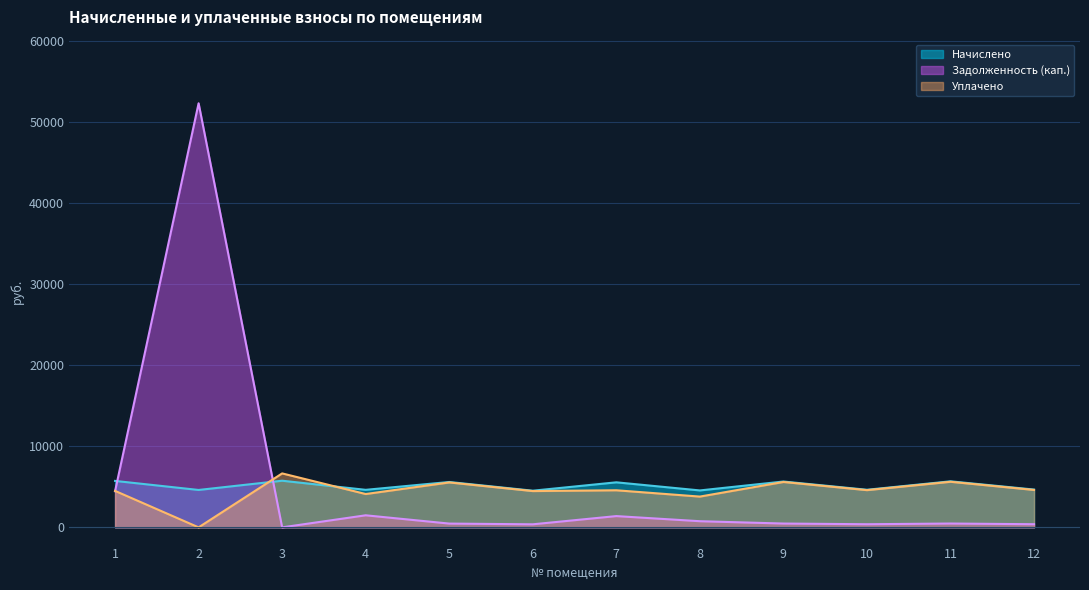

What is the sum of all Начислено values?

61596.6